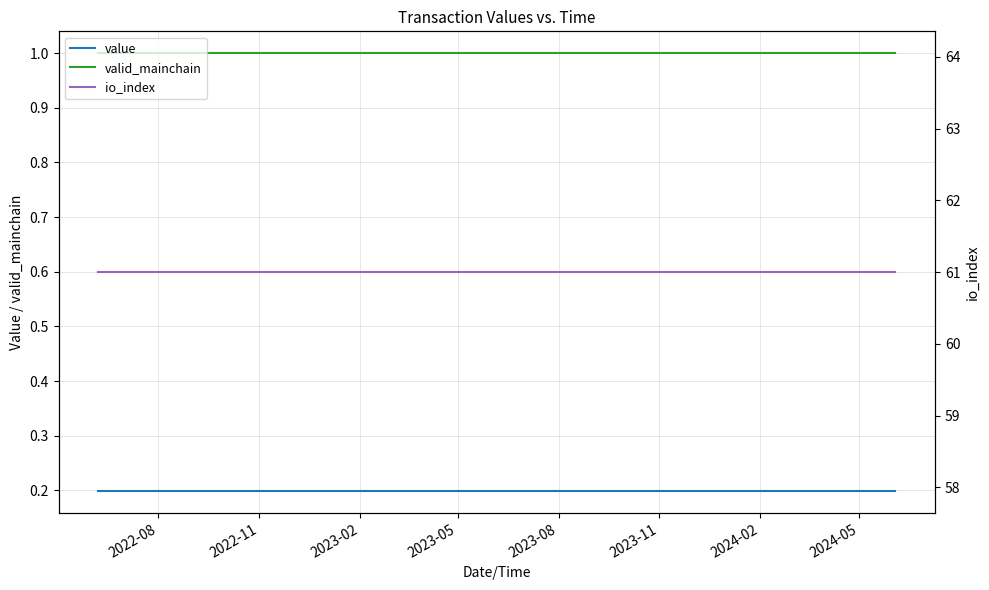

At how many categories does at least one series exceed 52?

25